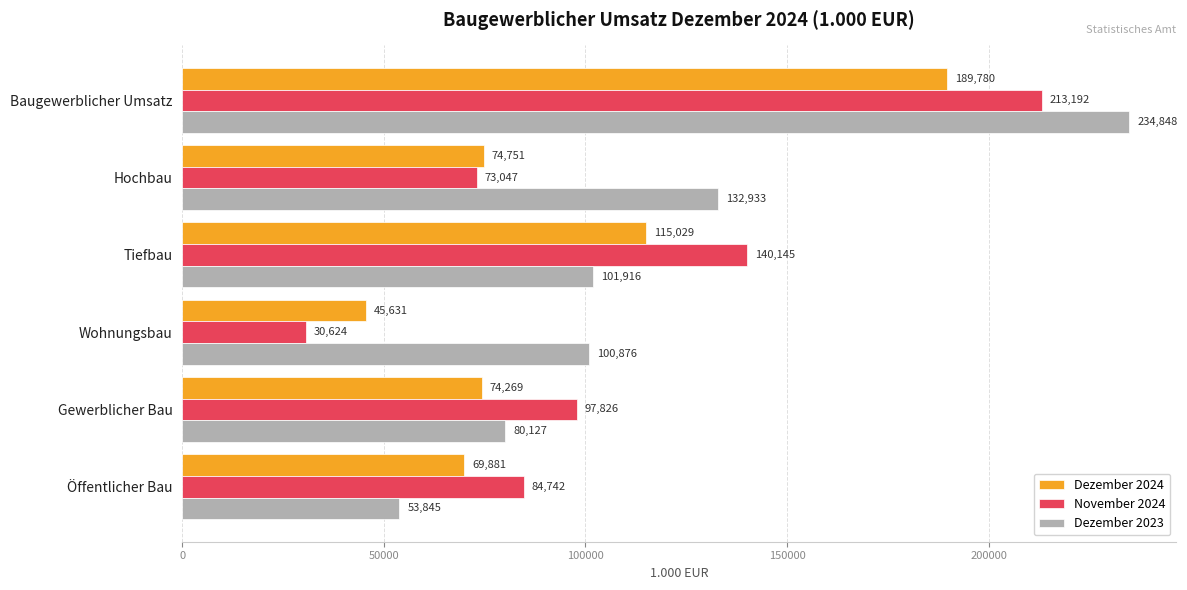

What are all the series names shown in the legend?

Dezember 2024, November 2024, Dezember 2023